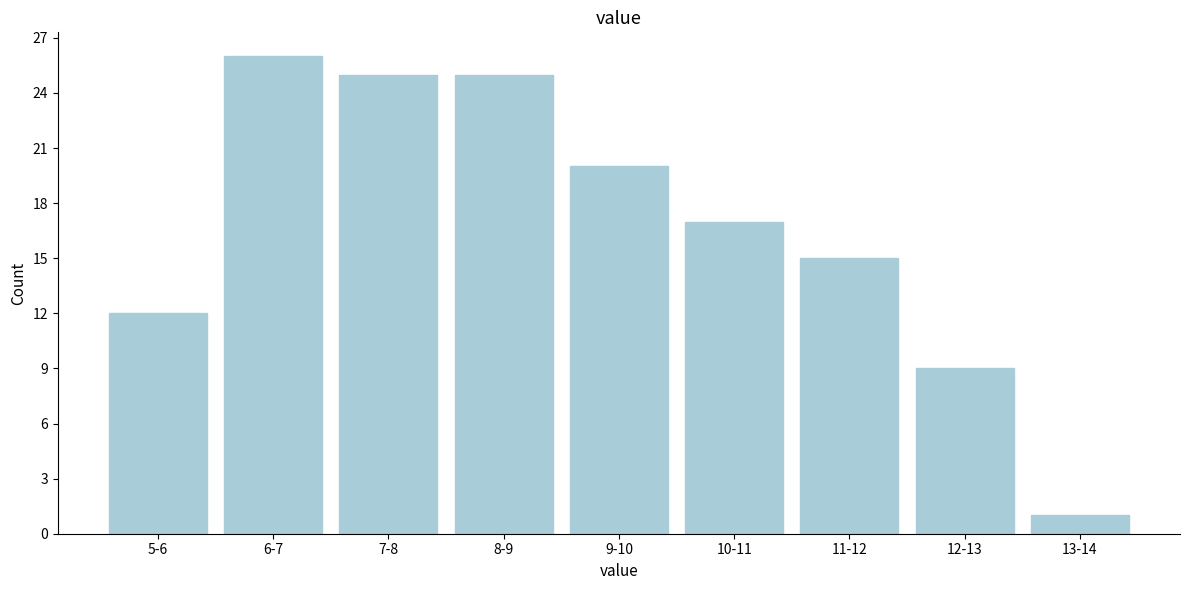

Reading left to right, transcribe all the data shown in this chart.

5-6=12	6-7=26	7-8=25	8-9=25	9-10=20	10-11=17	11-12=15	12-13=9	13-14=1